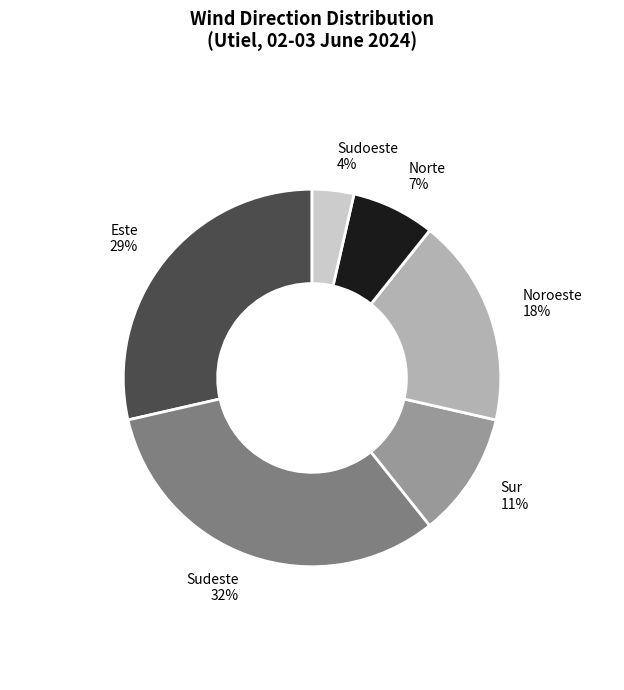

Rank the categories by value from highest to lowest.

Sudeste, Este, Noroeste, Sur, Norte, Sudoeste